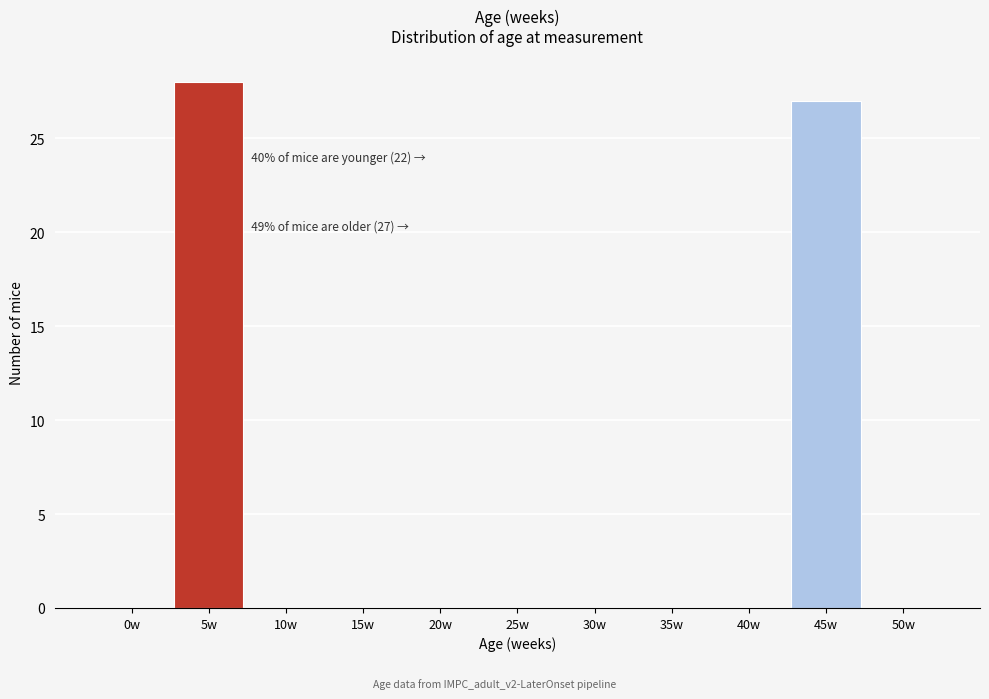

Between 30w and 5w, which is larger?

5w